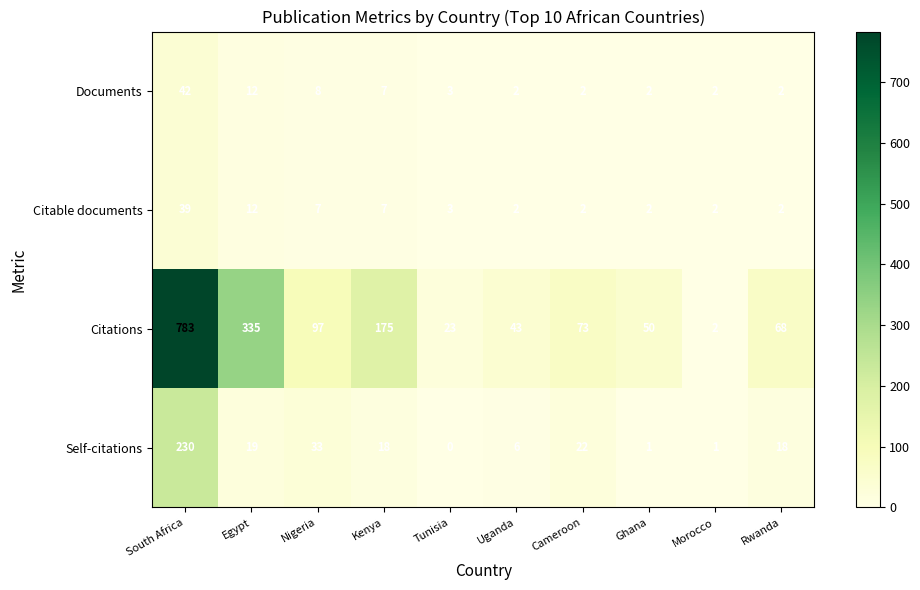

List the labels in order of Citations value, smallest first.

Morocco, Tunisia, Uganda, Ghana, Rwanda, Cameroon, Nigeria, Kenya, Egypt, South Africa